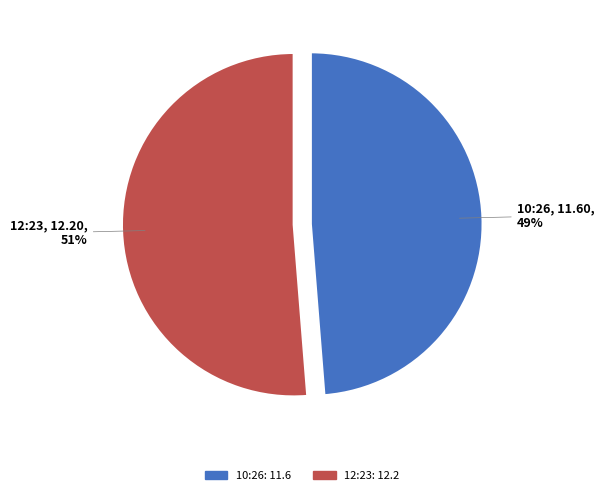

To the nearest percent, what is the average slice percentage?

50%